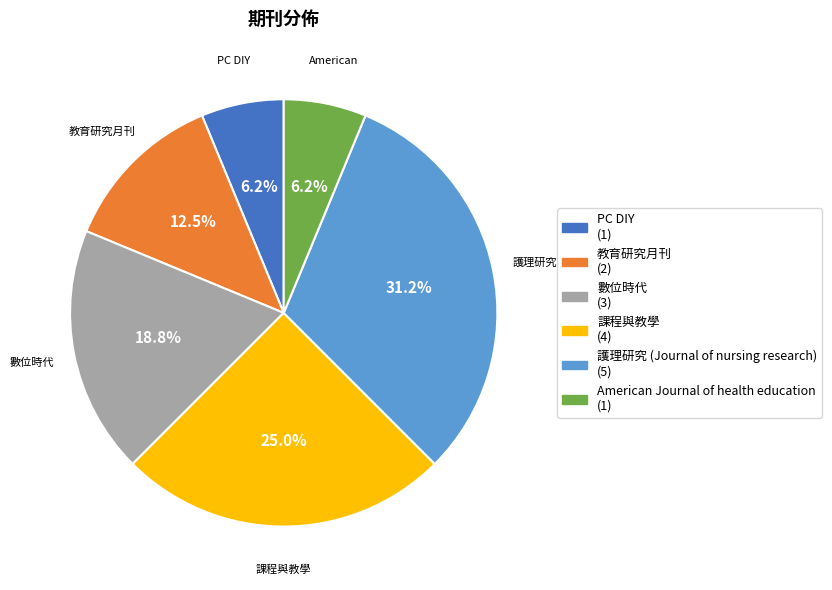

Which slice is the largest?

護理研究 (Journal of nursing research)